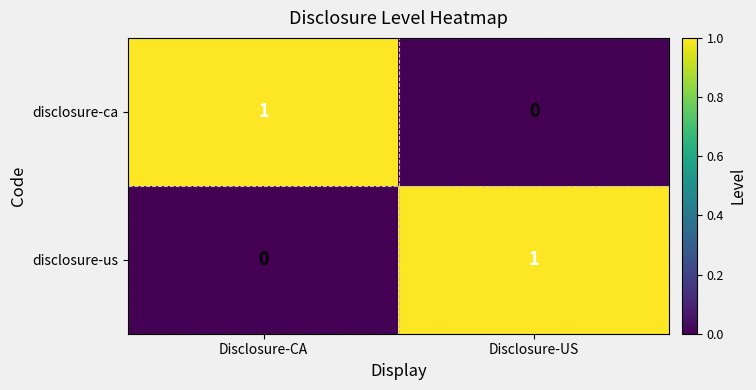

List the labels in order of disclosure-ca value, largest first.

Disclosure-CA, Disclosure-US